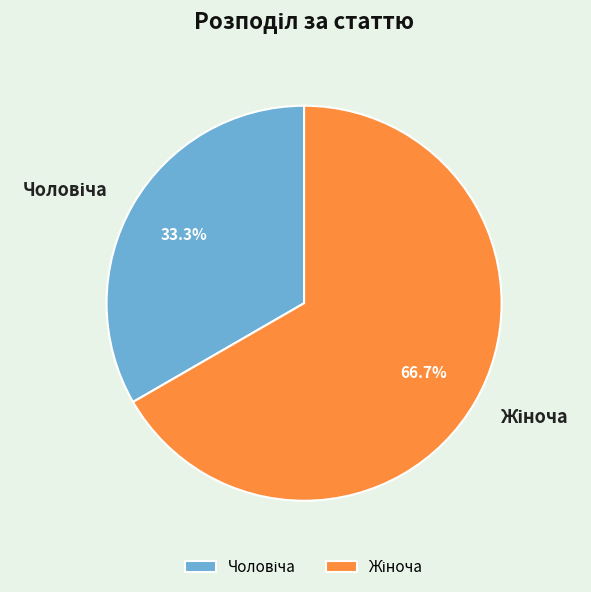

Is there any slice that represents more than half of the pie?

Yes